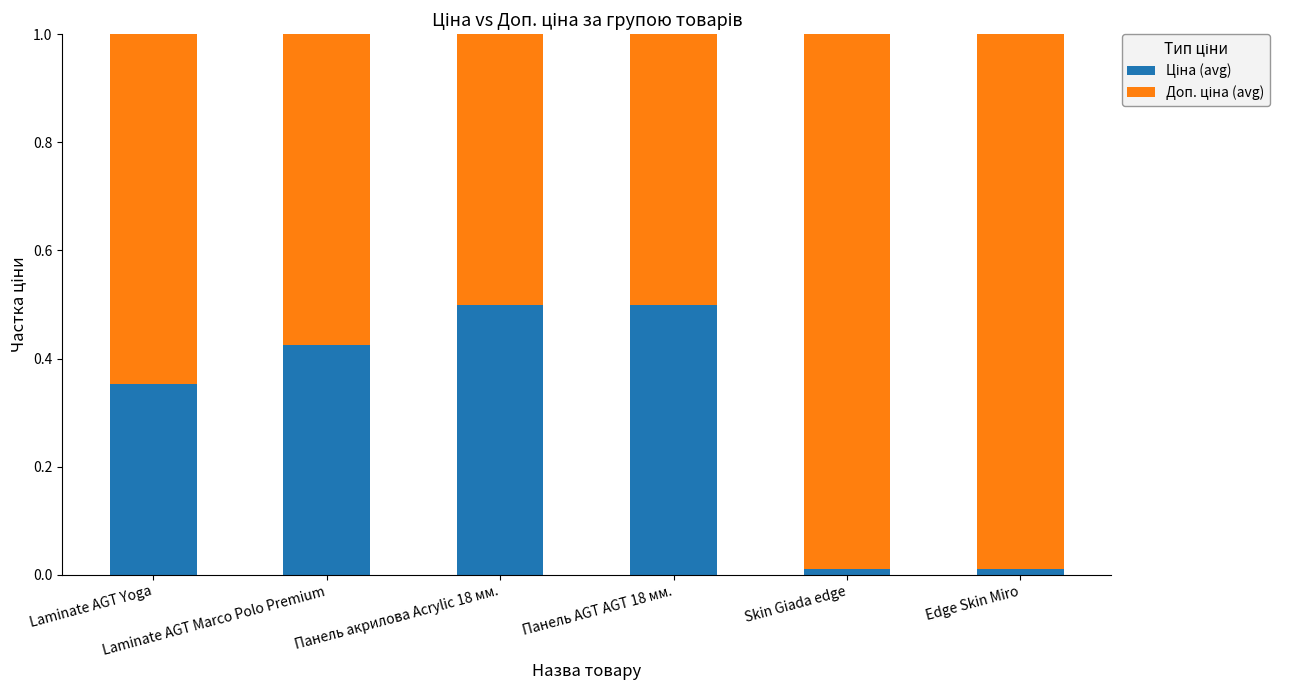

Does the chart contain stacked bars?

Yes